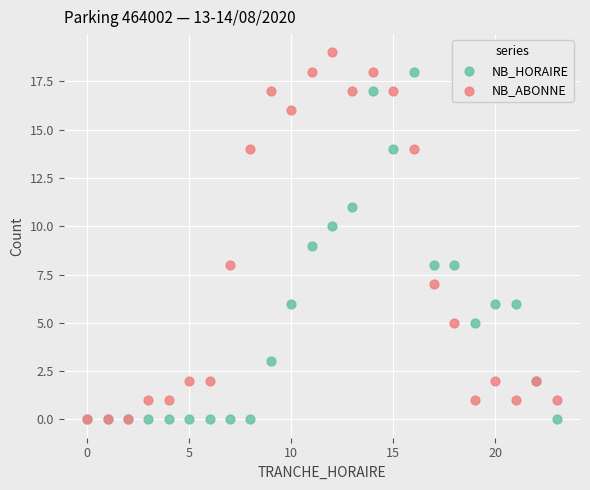

What are all the series names shown in the legend?

NB_HORAIRE, NB_ABONNE